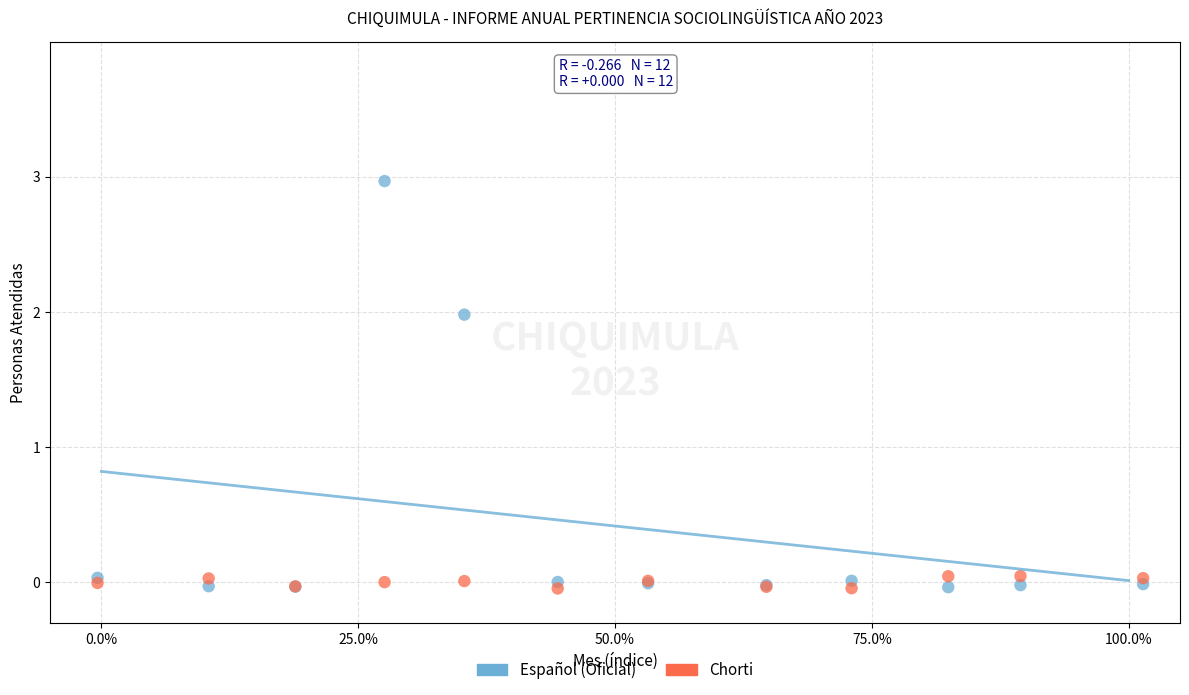

What is the X range (max minus min) for the scatter plot?

101.8